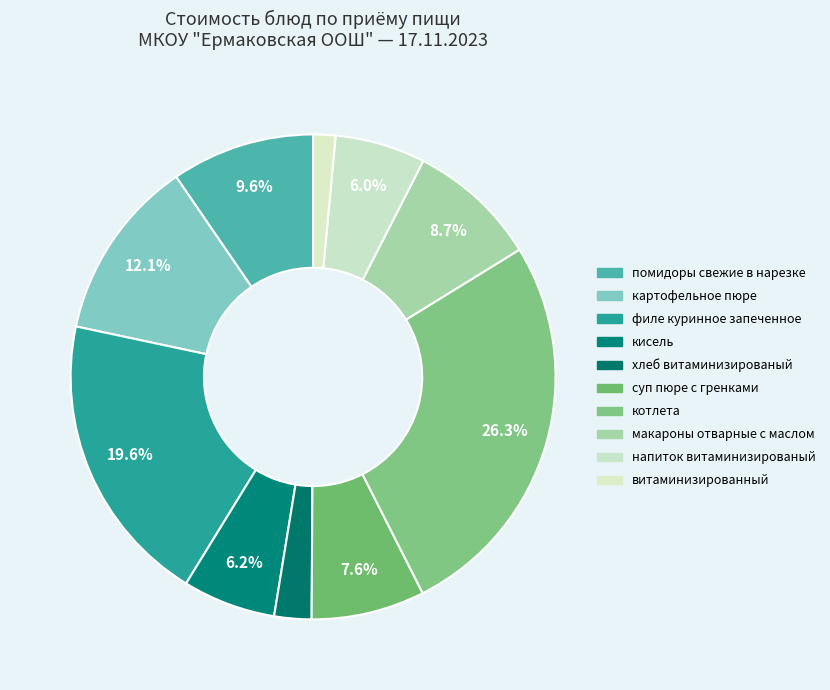

Is the sum of напиток витаминизированый and макароны отварные с маслом greater than half?

No